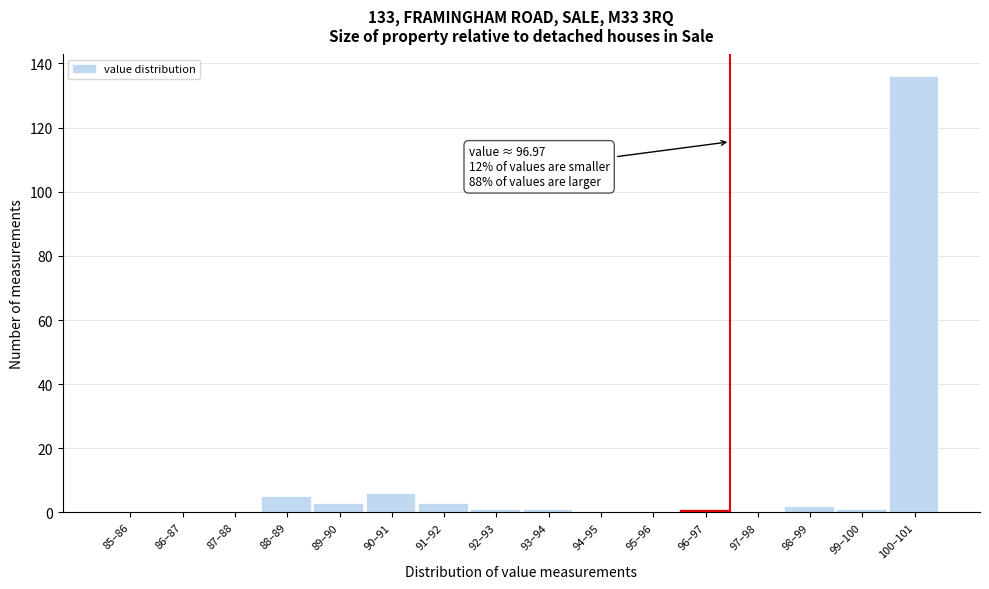

Reading left to right, list all the values displayed in this chart.

85–86=0	86–87=0	87–88=0	88–89=5	89–90=3	90–91=6	91–92=3	92–93=1	93–94=1	94–95=0	95–96=0	96–97=1	97–98=0	98–99=2	99–100=1	100–101=136